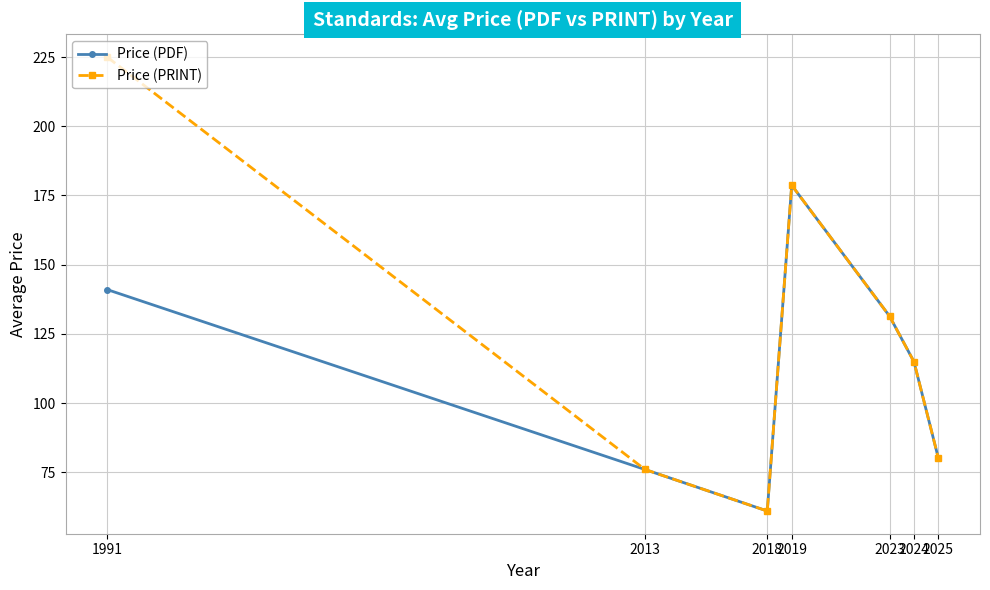

True or false: Price (PRINT) has a value of 80.0 at 2025.

True